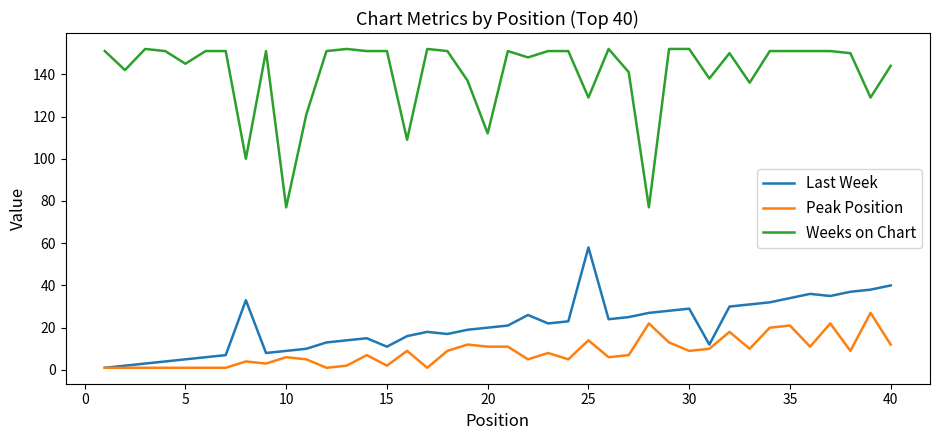

Which series has the largest total across all categories?

Weeks on Chart